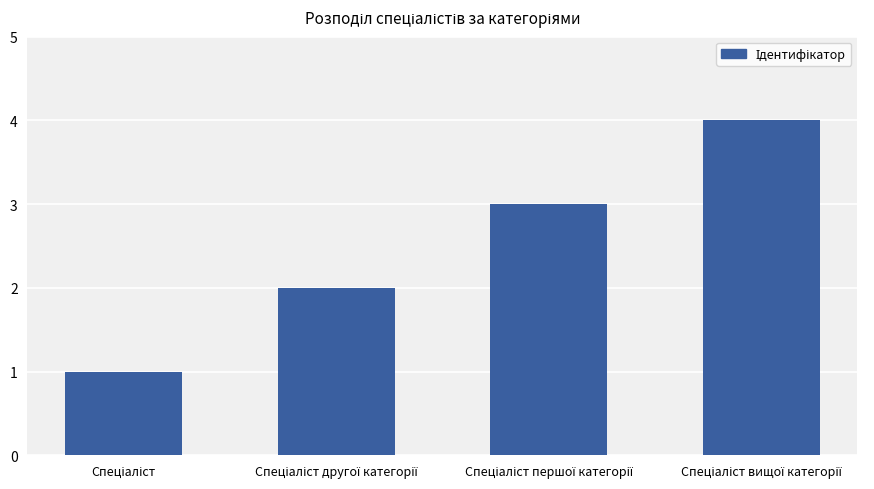

What is the difference between the maximum and minimum values?

3